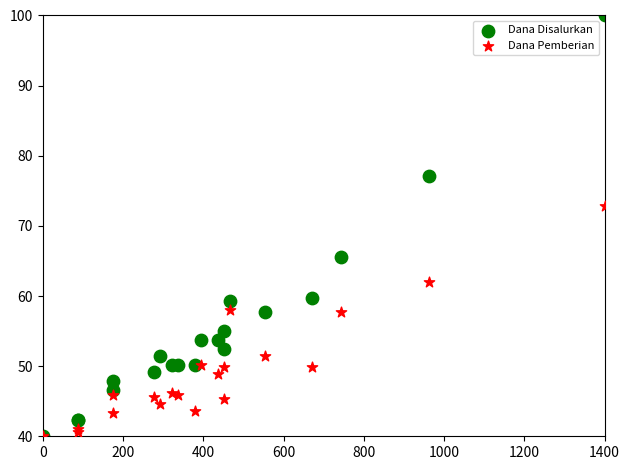

In the Dana Disalurkan series, what Y value is closest to 70?

65.6